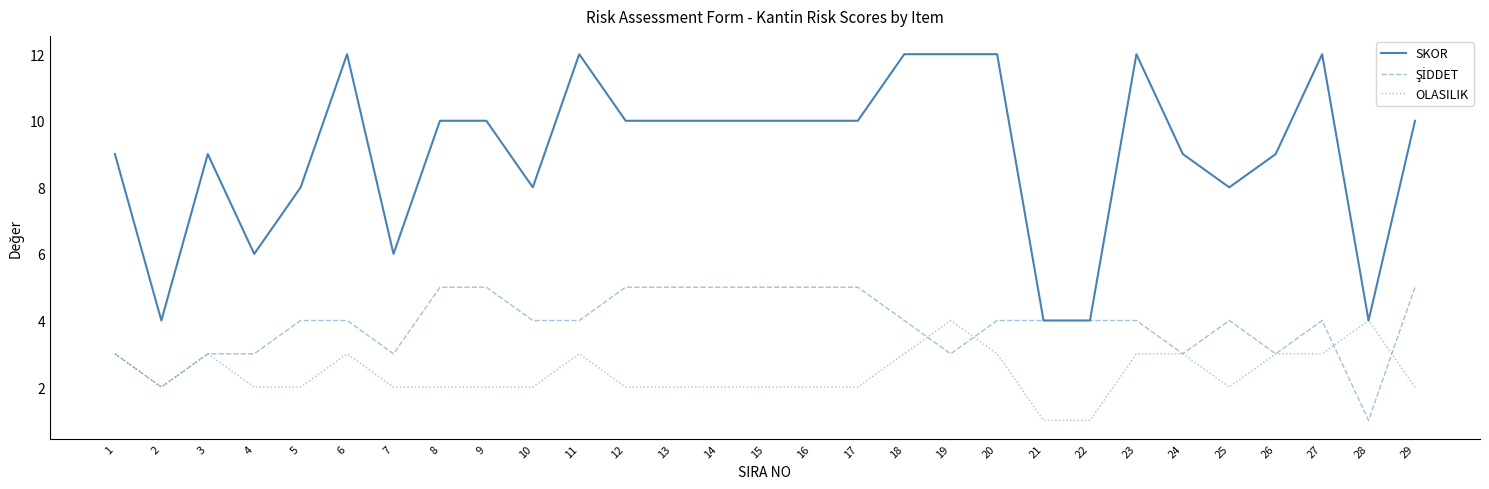

Count the OLASILIK values in the range 2 to 3.

25